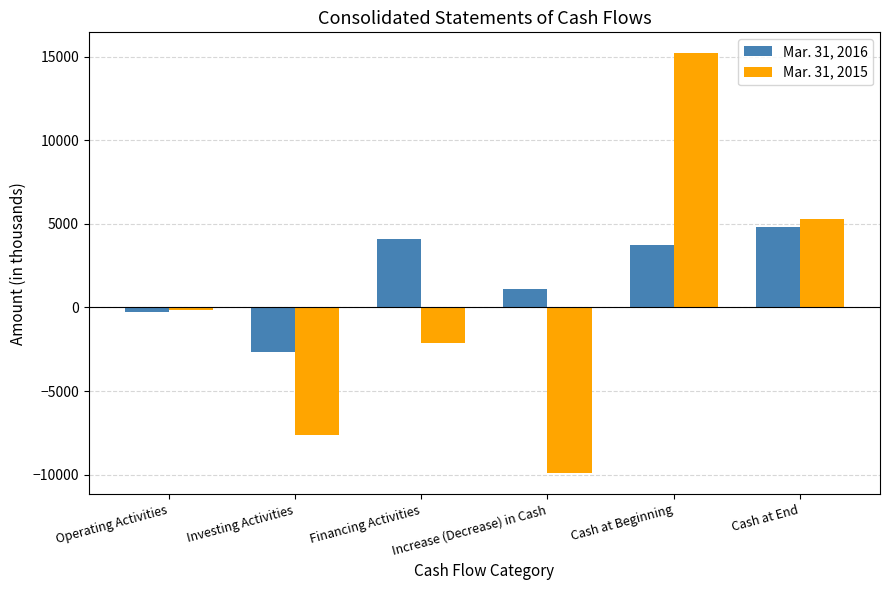

What is the spread (max minus min) of values at Cash at Beginning?

11469